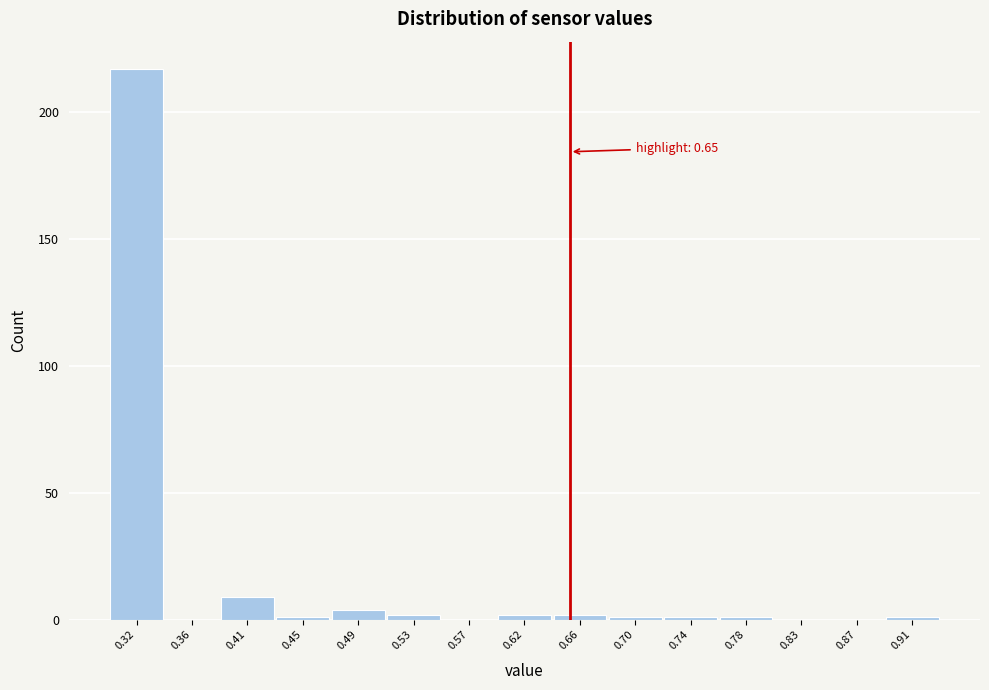

Over which range of the x-axis is the bar tallest?

0.300 to 0.340